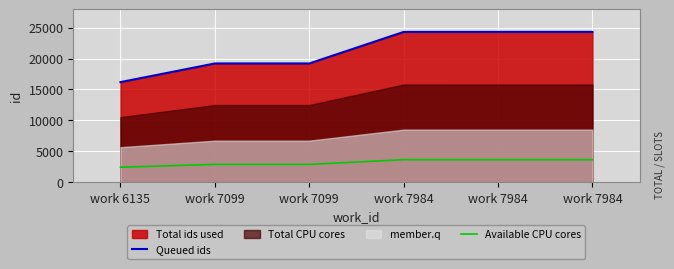

What is the total value across all series at work 6135?

18616.2